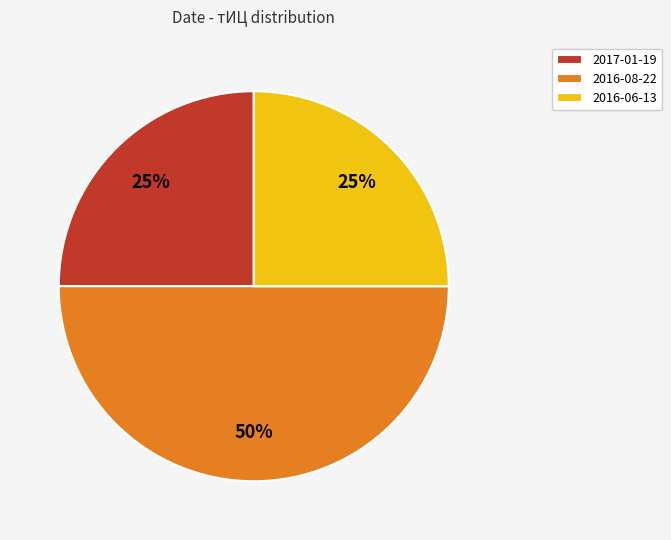

What is the largest slice in the pie chart?

2016-08-22